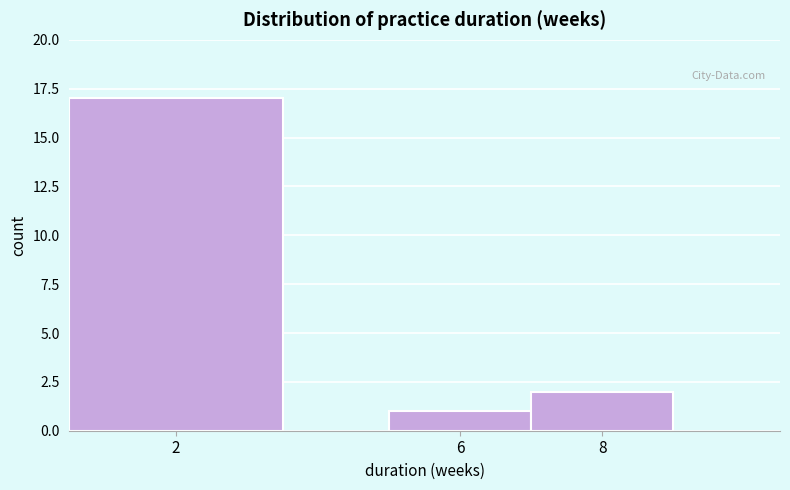

Reading left to right, what are all the values shown in this chart?

17	1	2